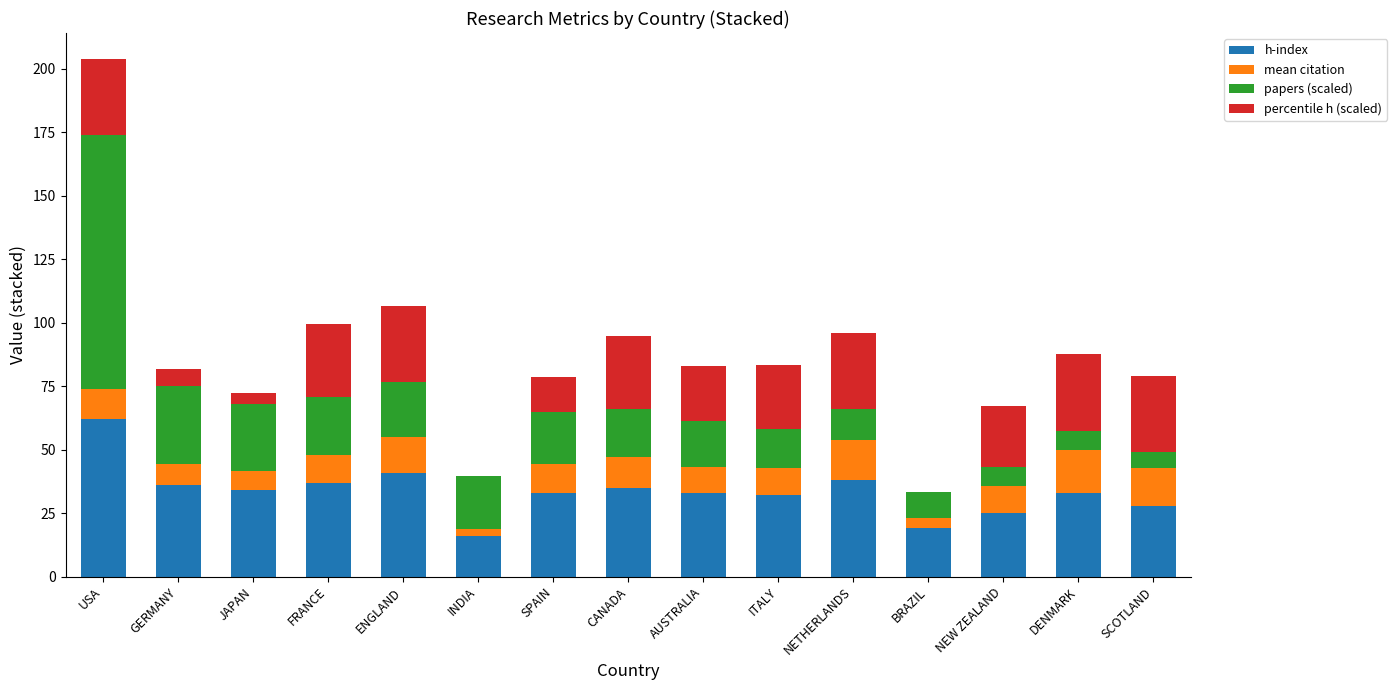

Which category has the highest value in the h-index series?

USA